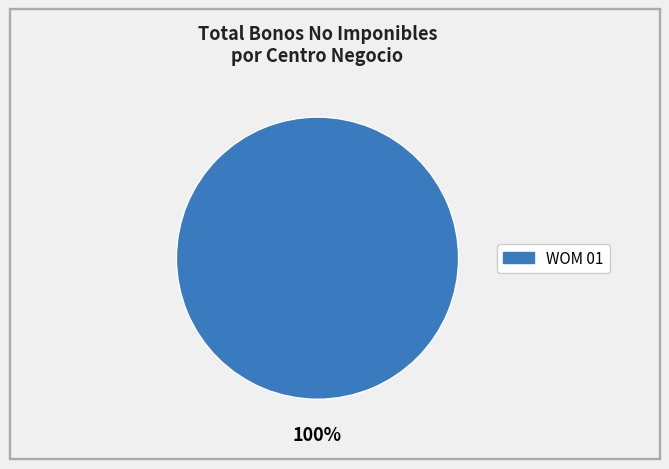

Is there a majority slice in this chart?

Yes